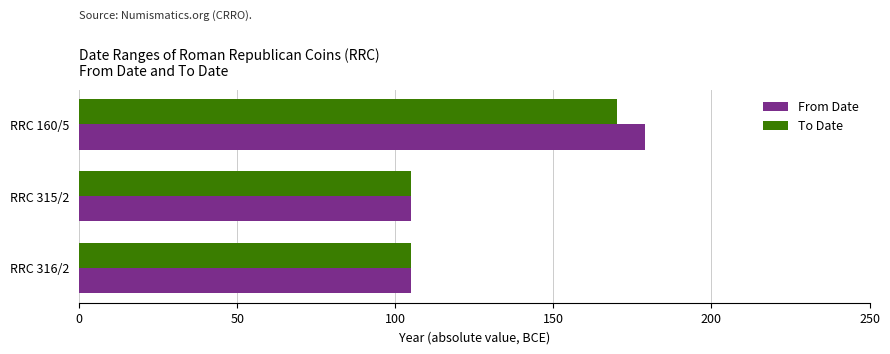

At which category is the sum across all series the highest?

RRC 160/5